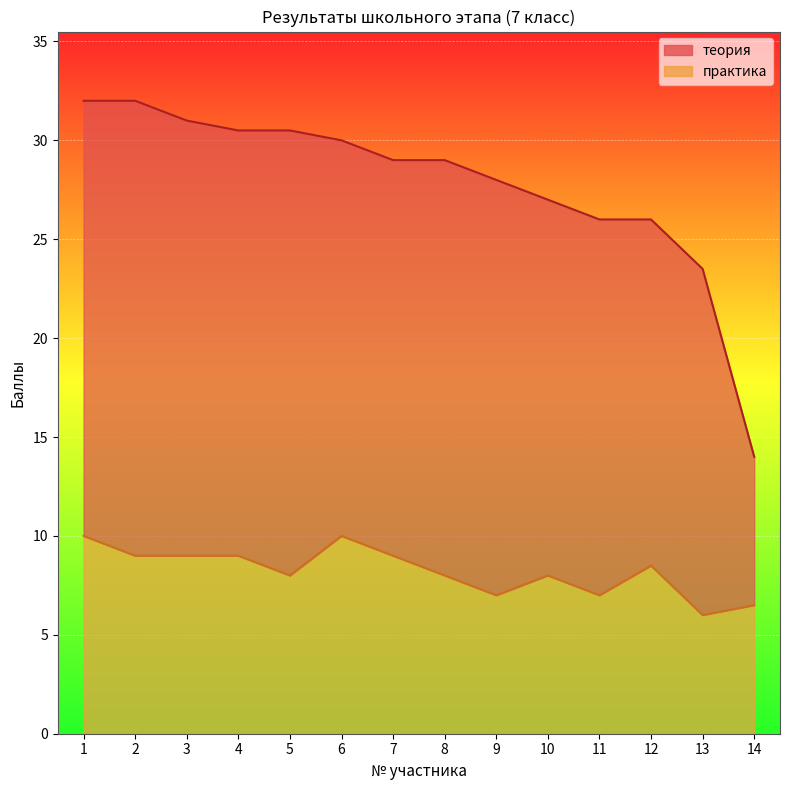

What is the lowest value of the практика series?

6.0